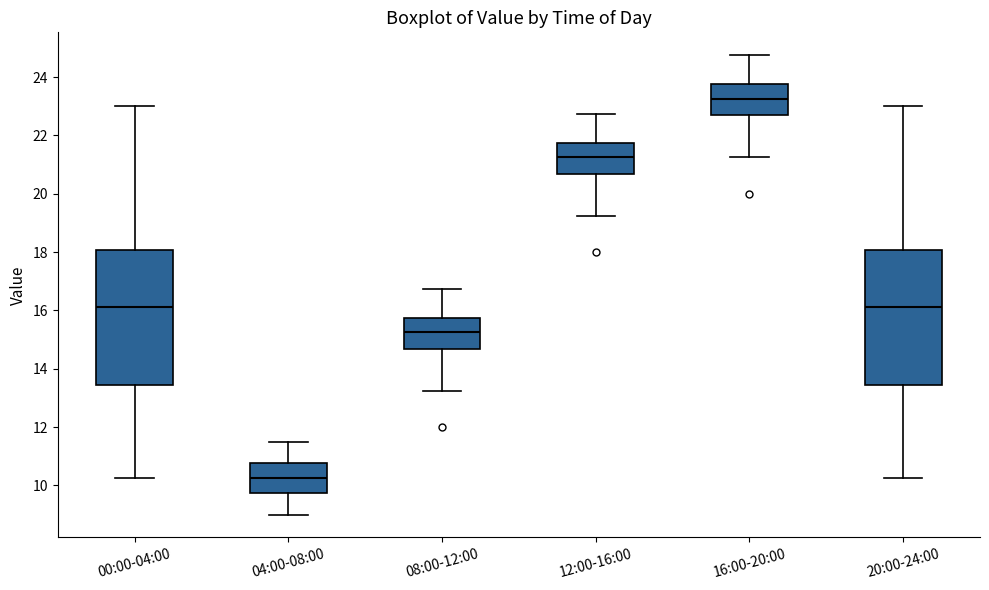

Where is the upper edge of the box for 08:00-12:00 on the y-axis? The values are not printed on the chart, so give them approximately, as read against the axis.

15.8